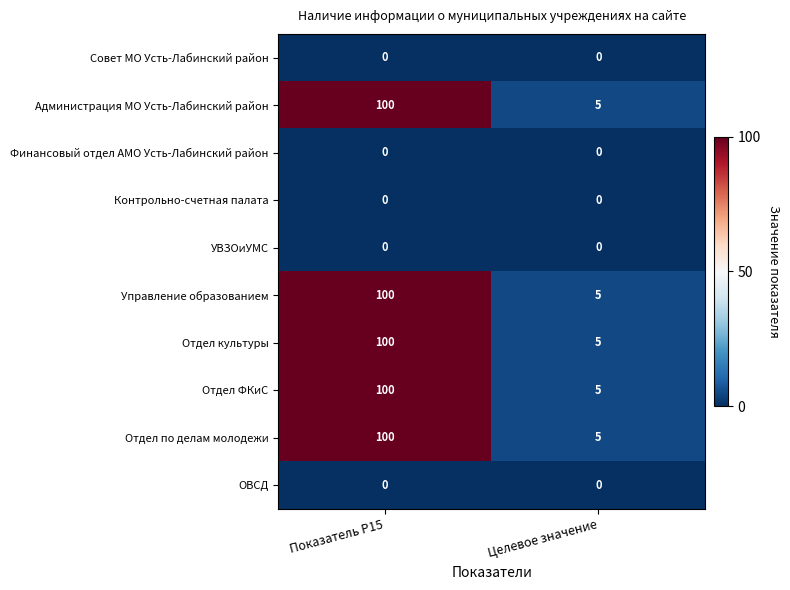

The Отдел культуры series shows 2 at Целевое значение. True or false?

False